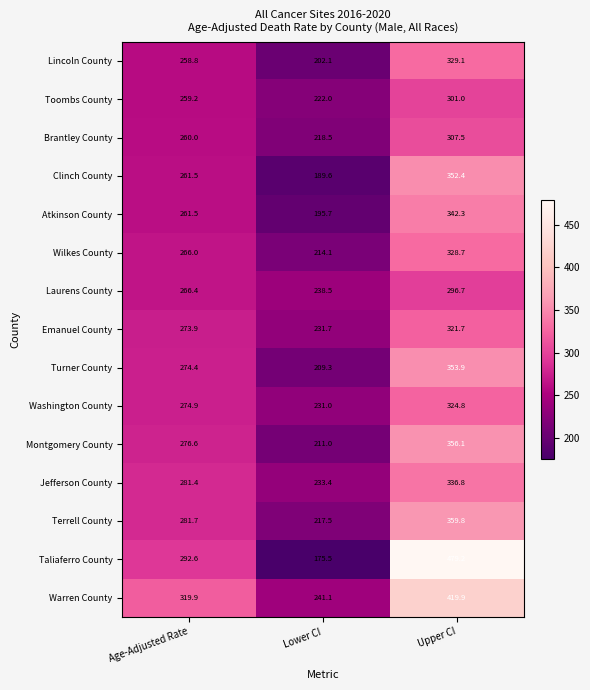

The Brantley County series shows 307.5 at Upper CI. True or false?

True